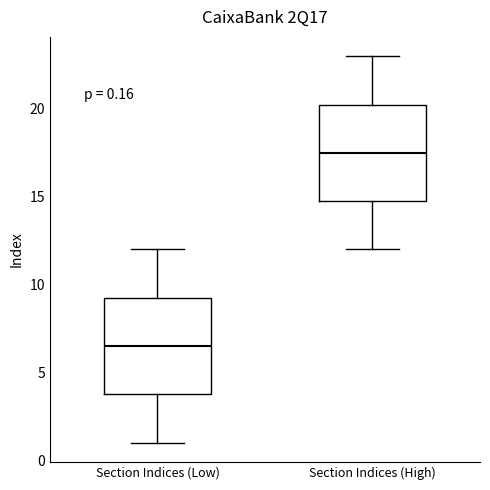

Which box's median line is the highest?

Section Indices (High)